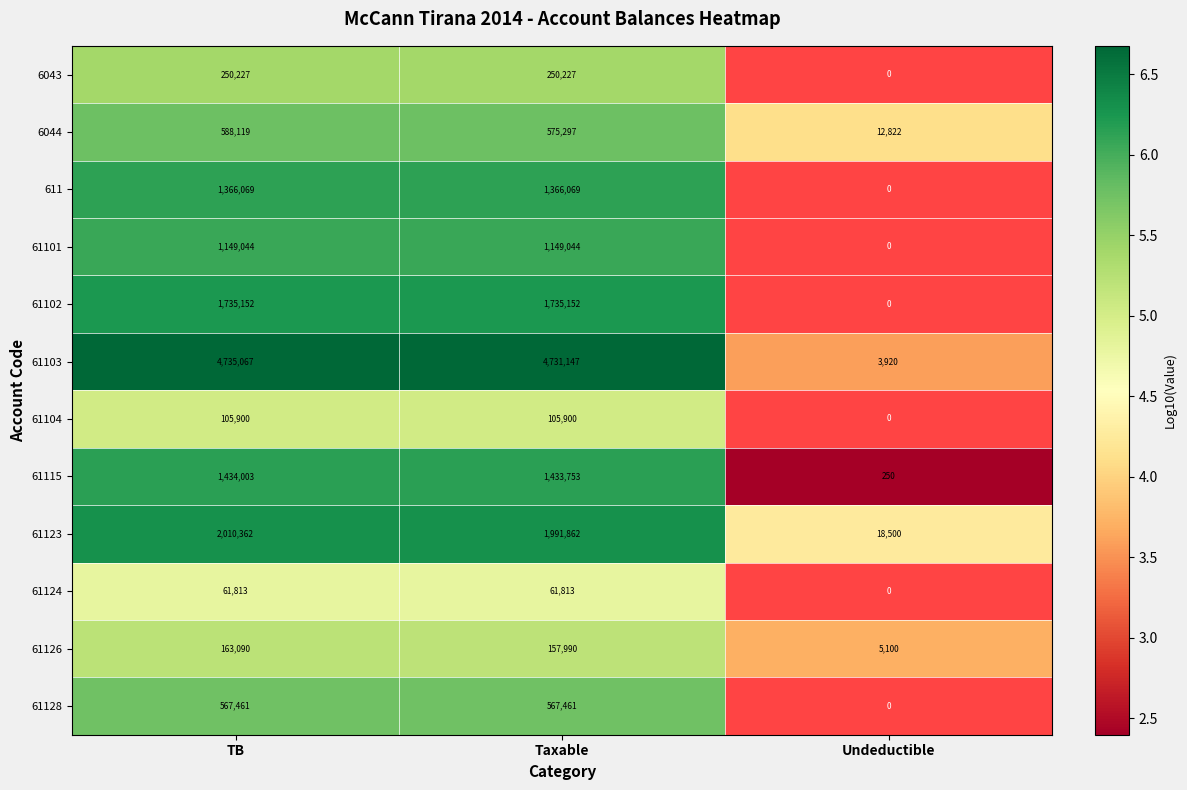

List the labels in order of 61115 value, smallest first.

Undeductible, Taxable, TB